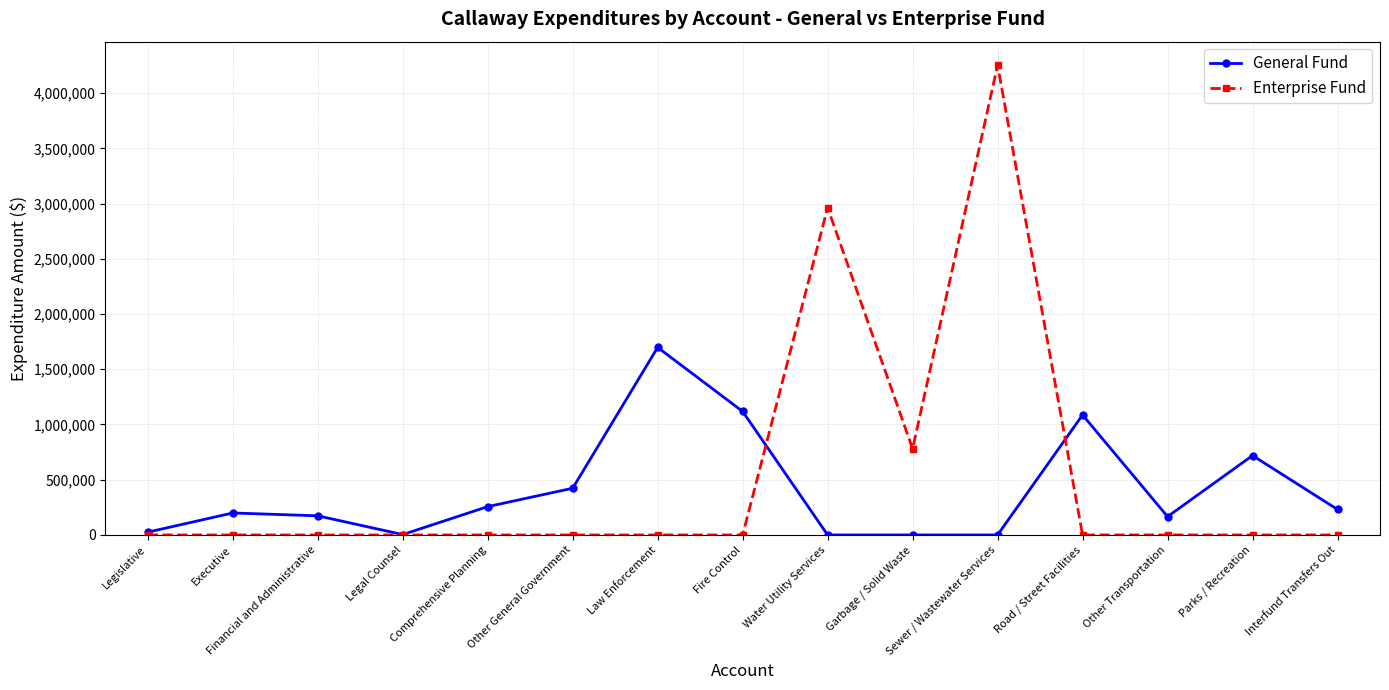

What is the maximum value for General Fund?

1697875